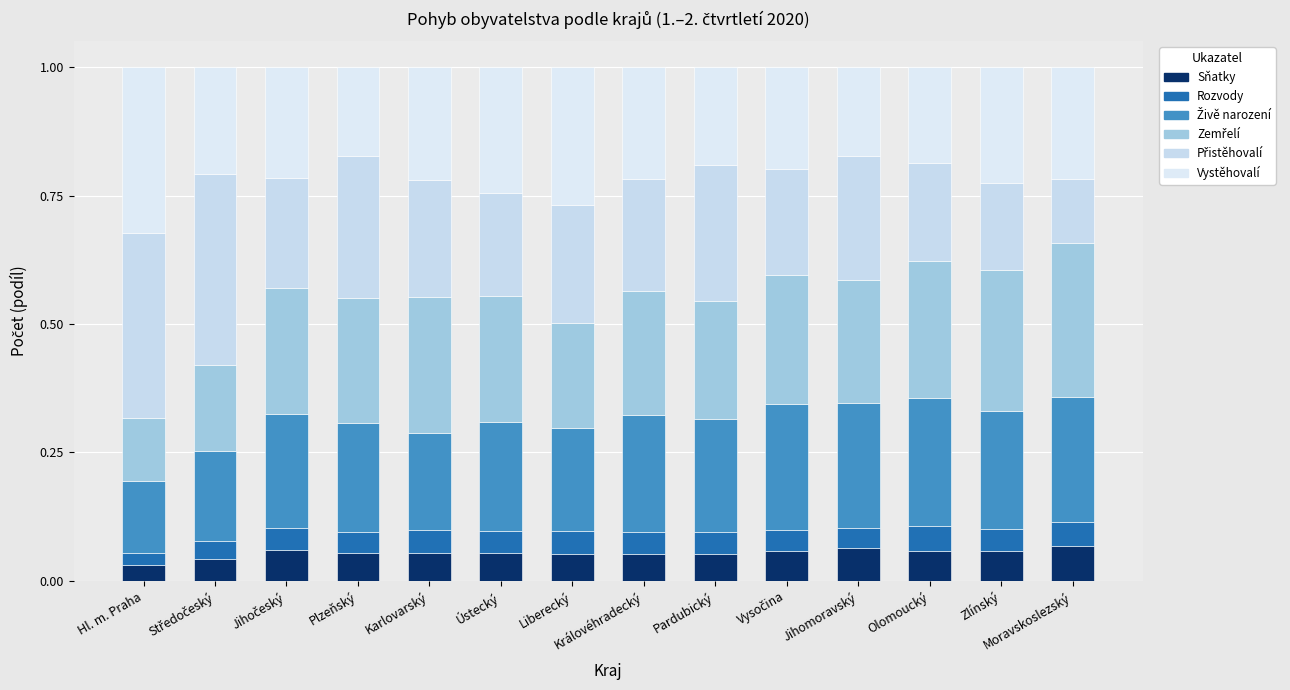

True or false: Přistěhovalí has a value of 0.1 at Jihočeský.

False